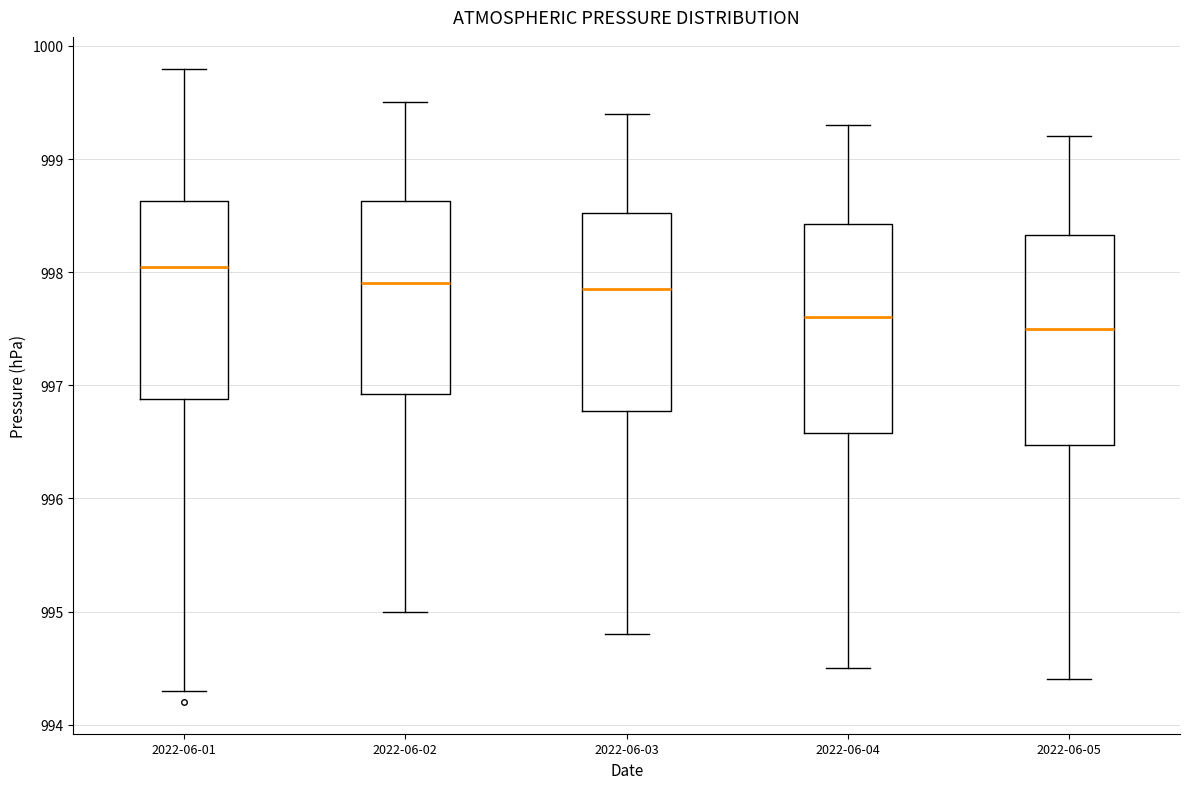

Reading left to right, read every box against the y-axis: the position of its median line, the range the box covers, and the ends of its whiskers. The values are not printed on the chart, so give them approximately, as read against the axis.

2022-06-01: median 998.1, box 996.9 to 998.6, whiskers 994.3 to 999.8
2022-06-02: median 997.9, box 996.9 to 998.6, whiskers 995.0 to 999.5
2022-06-03: median 997.9, box 996.8 to 998.5, whiskers 994.8 to 999.4
2022-06-04: median 997.6, box 996.6 to 998.4, whiskers 994.5 to 999.3
2022-06-05: median 997.5, box 996.5 to 998.3, whiskers 994.4 to 999.2